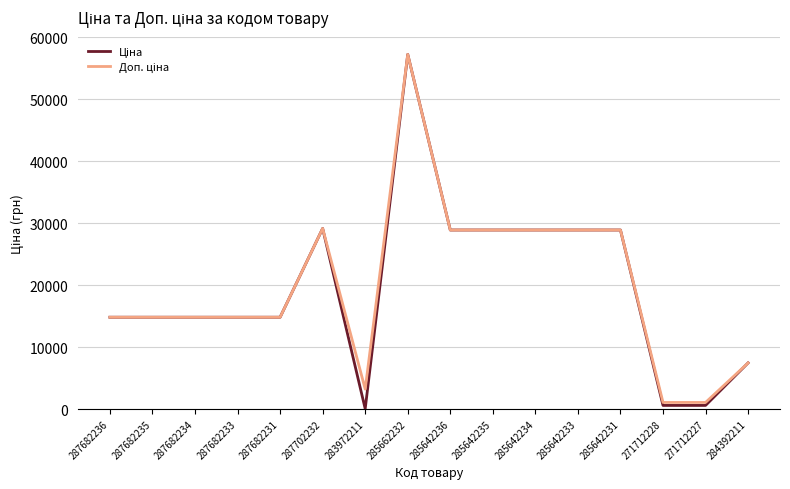

What is the total value across all series at 287702232?

58304.6